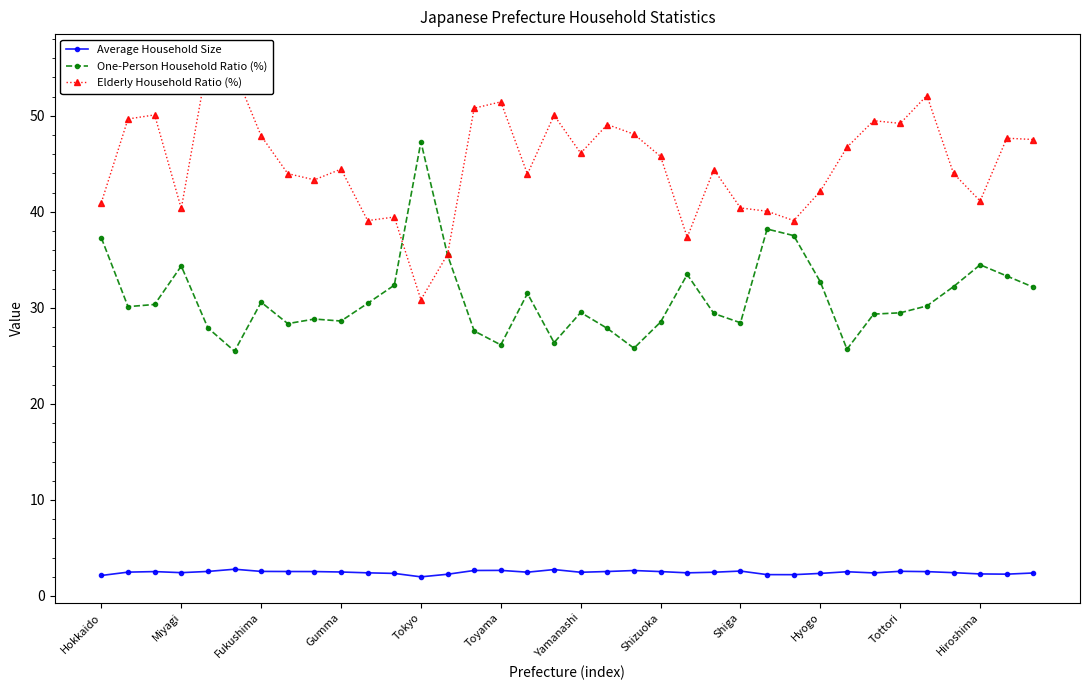

Where does the One-Person Household Ratio (%) series first go above 30?

Hokkaido